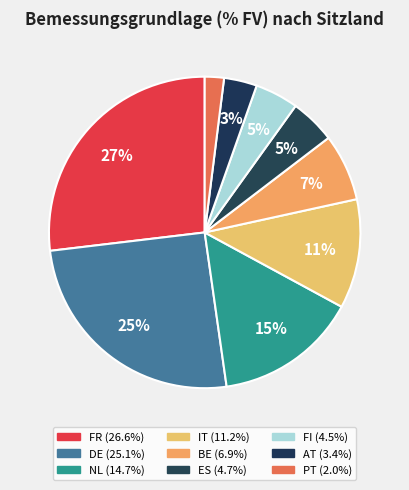

To the nearest percent, what percentage of the pie is DE?

25%